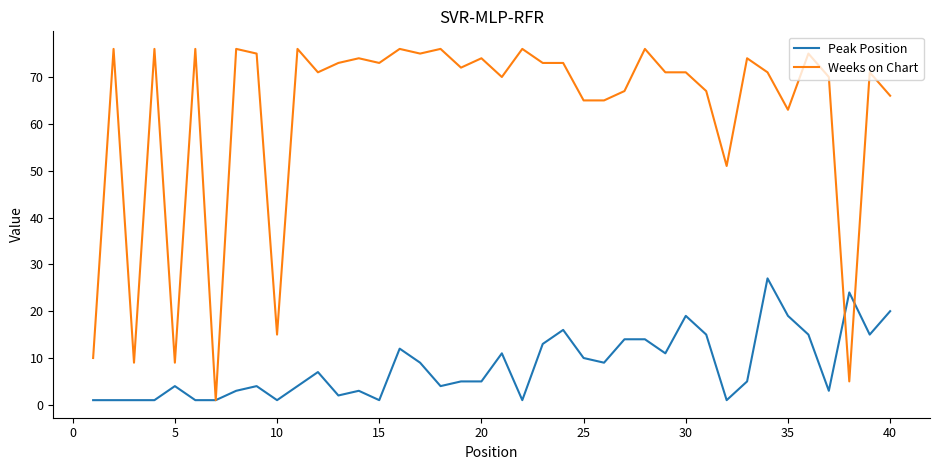

Which series has the largest total across all categories?

Weeks on Chart